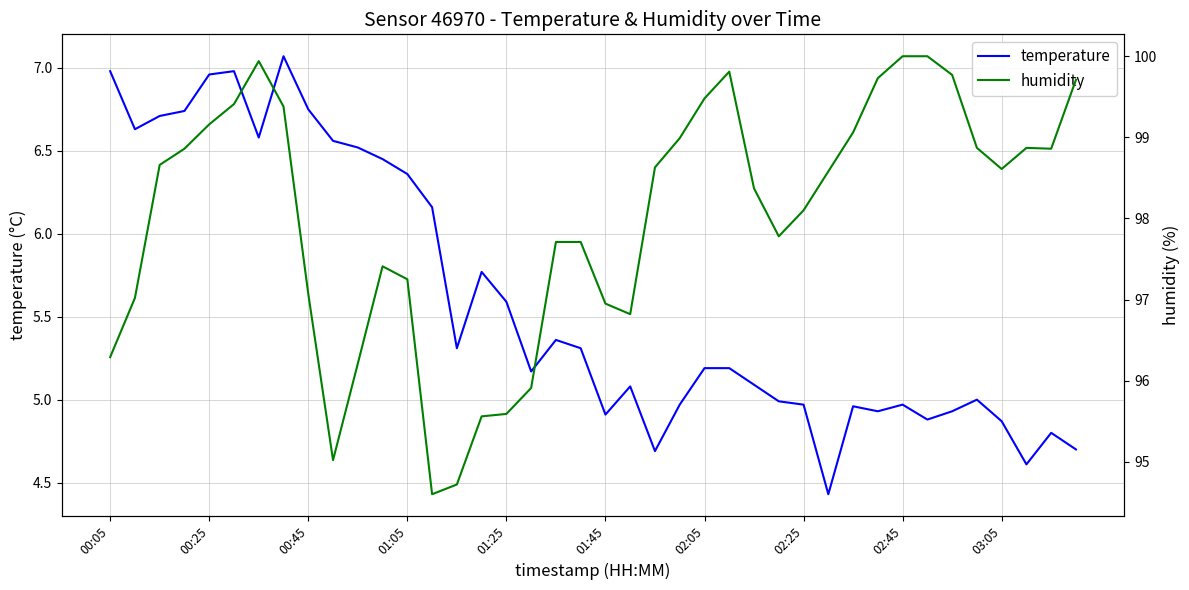

Between 00:05 and 22, which series saw the biggest shift?

humidity